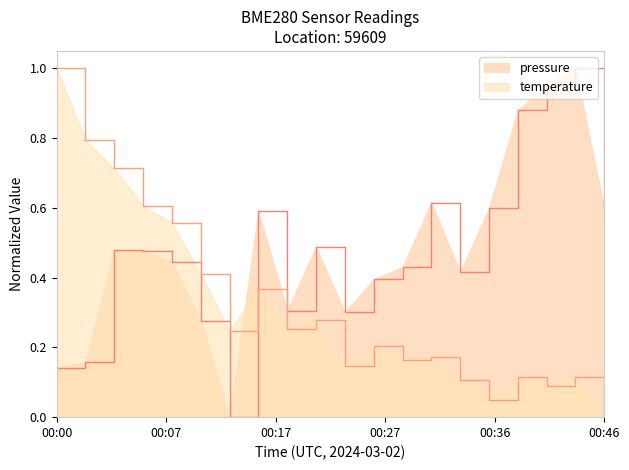

Which category has the lowest value in the temperature series?

00:46